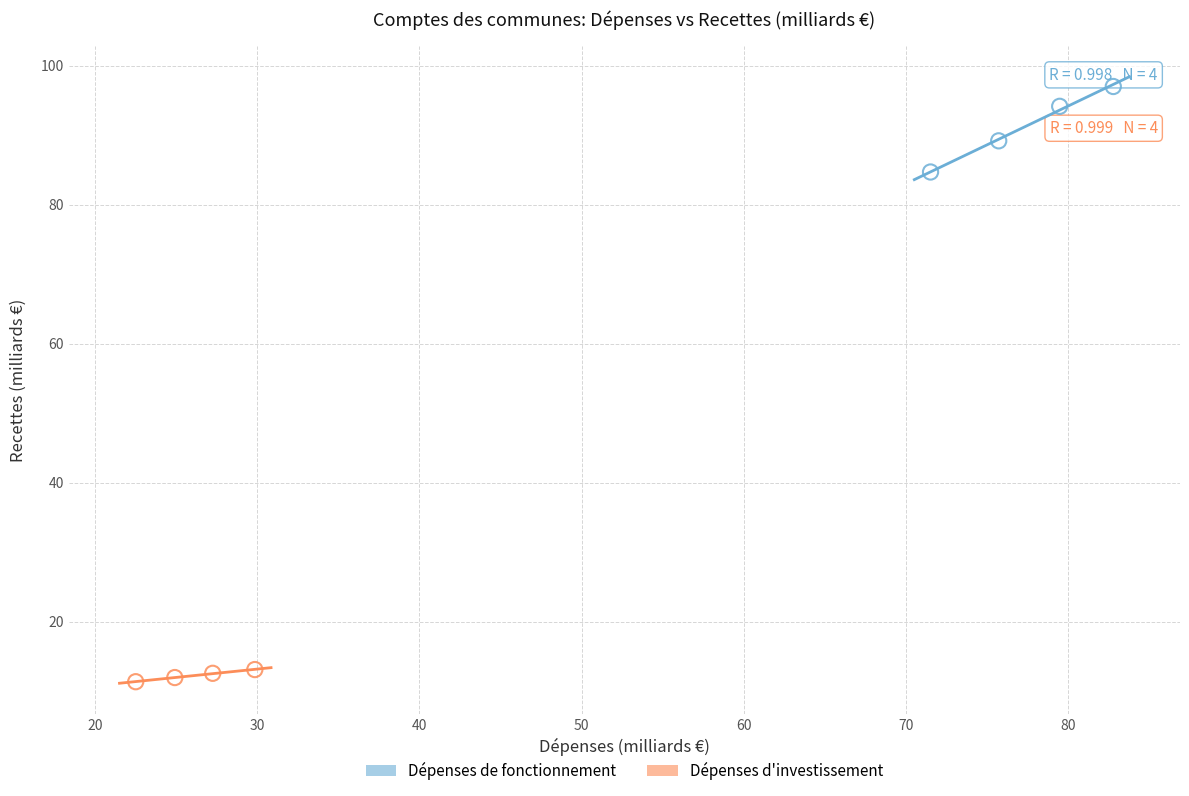

Which series reaches the minimum Y coordinate?

Dépenses d'investissement